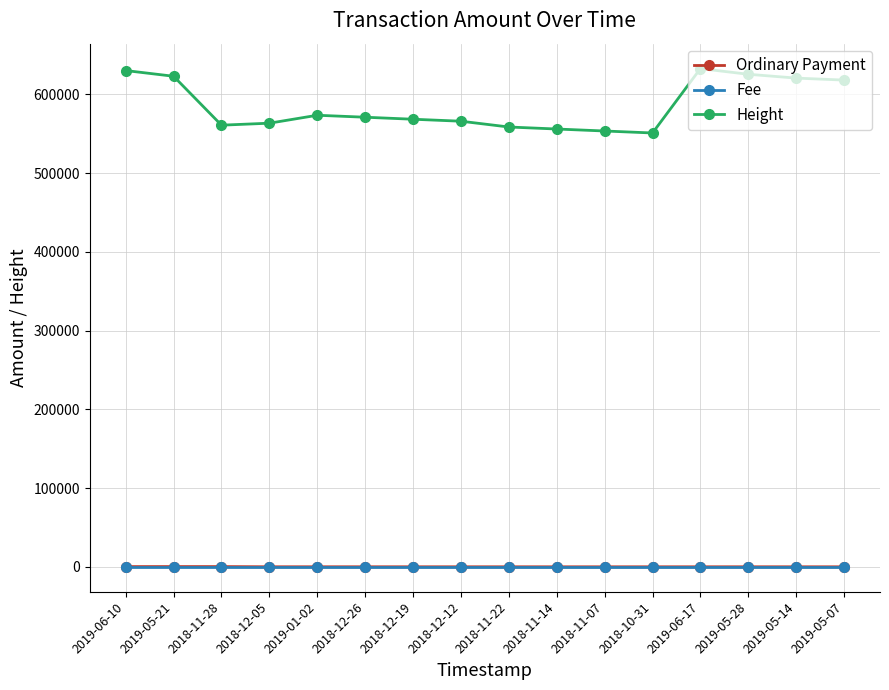

What is the greatest value displayed?

632859.0